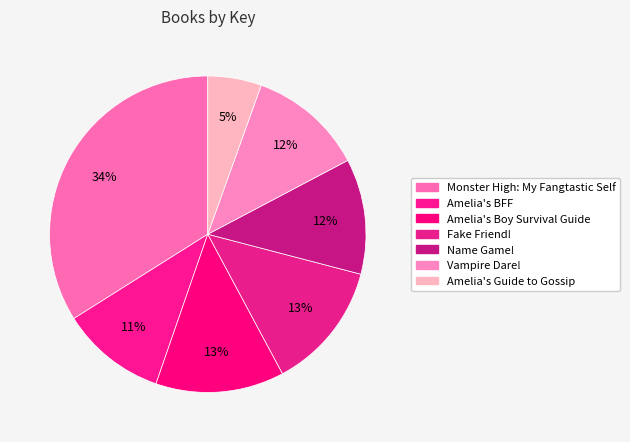

How much of the chart is everything except Vampire Dare!?

88.2%